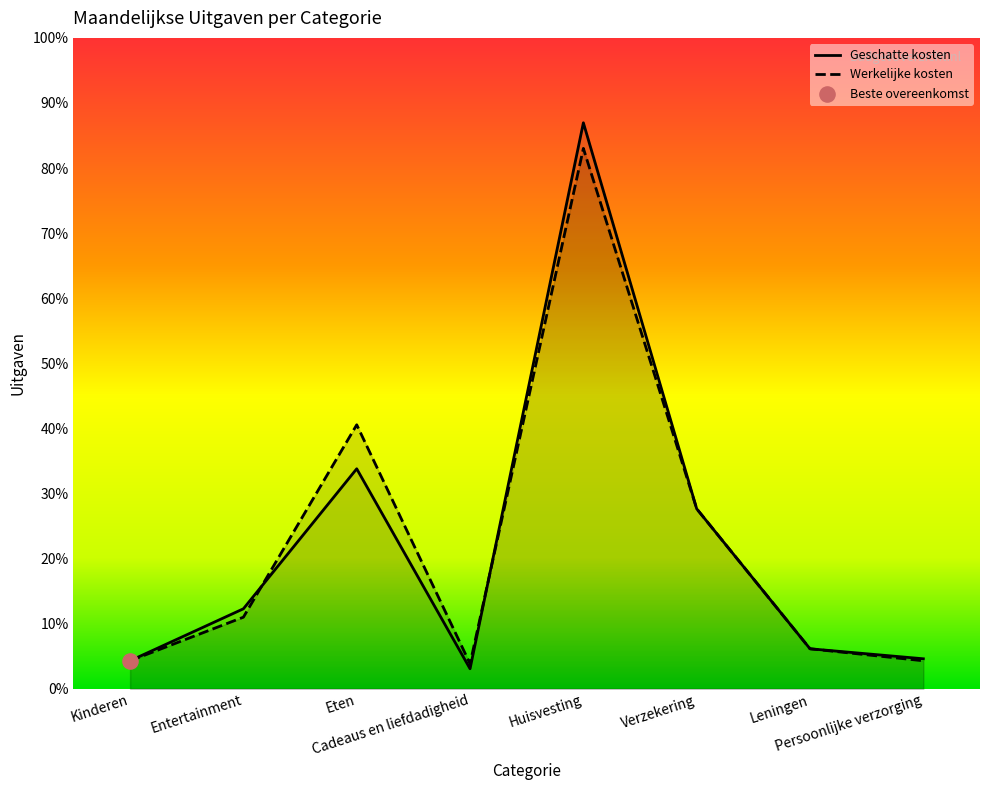

At how many categories does at least one series exceed 2369?

1